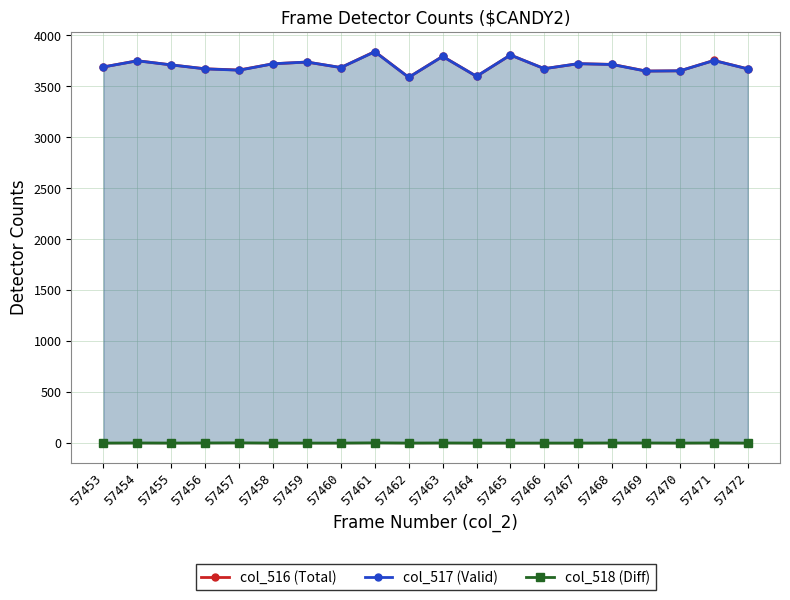

List the series in order of their peak value, highest first.

col_516 (Total), col_517 (Valid), col_518 (Diff)